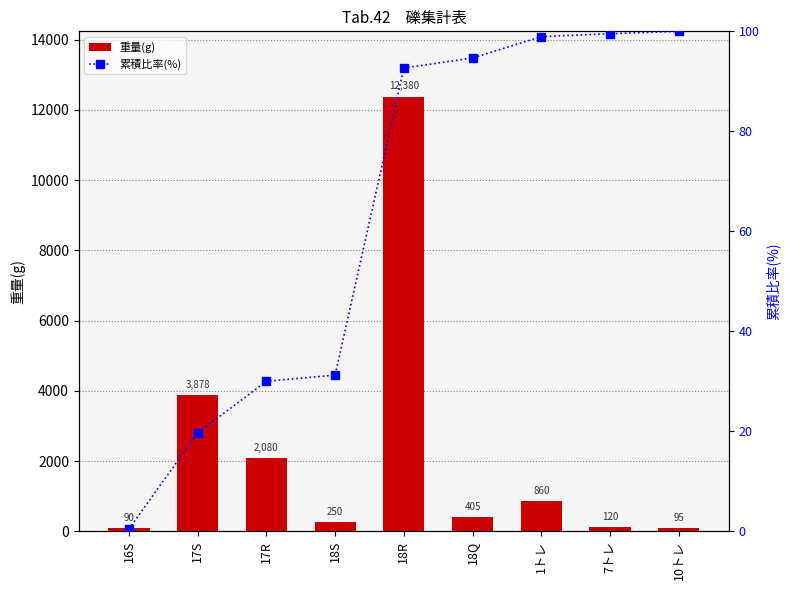

How many values in the 重量(g) series are below 405?

4